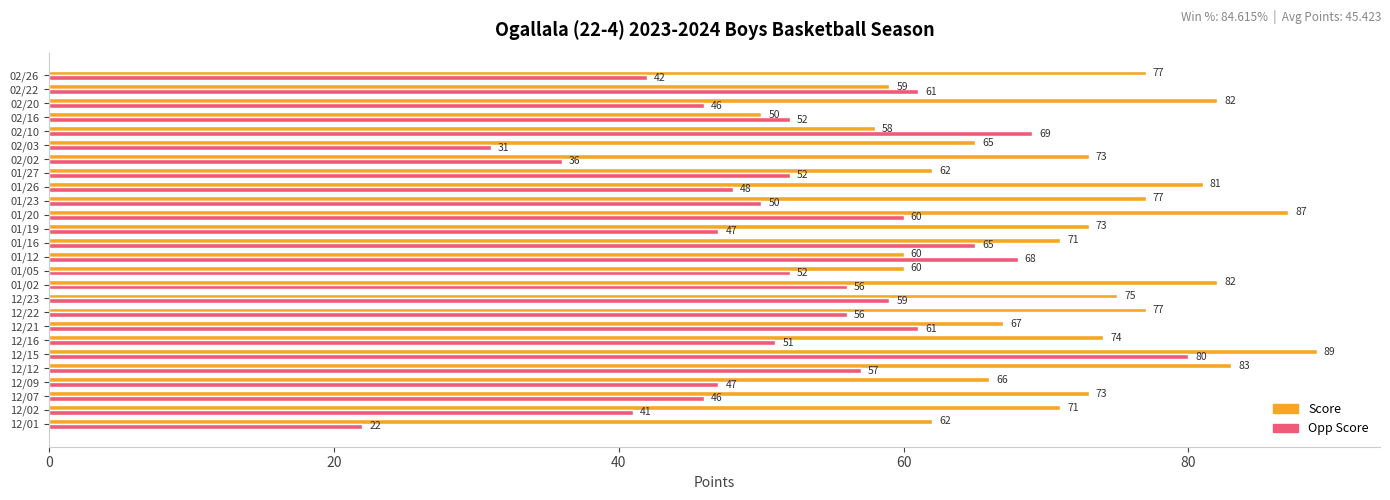

Count the number of data series in this chart.

2